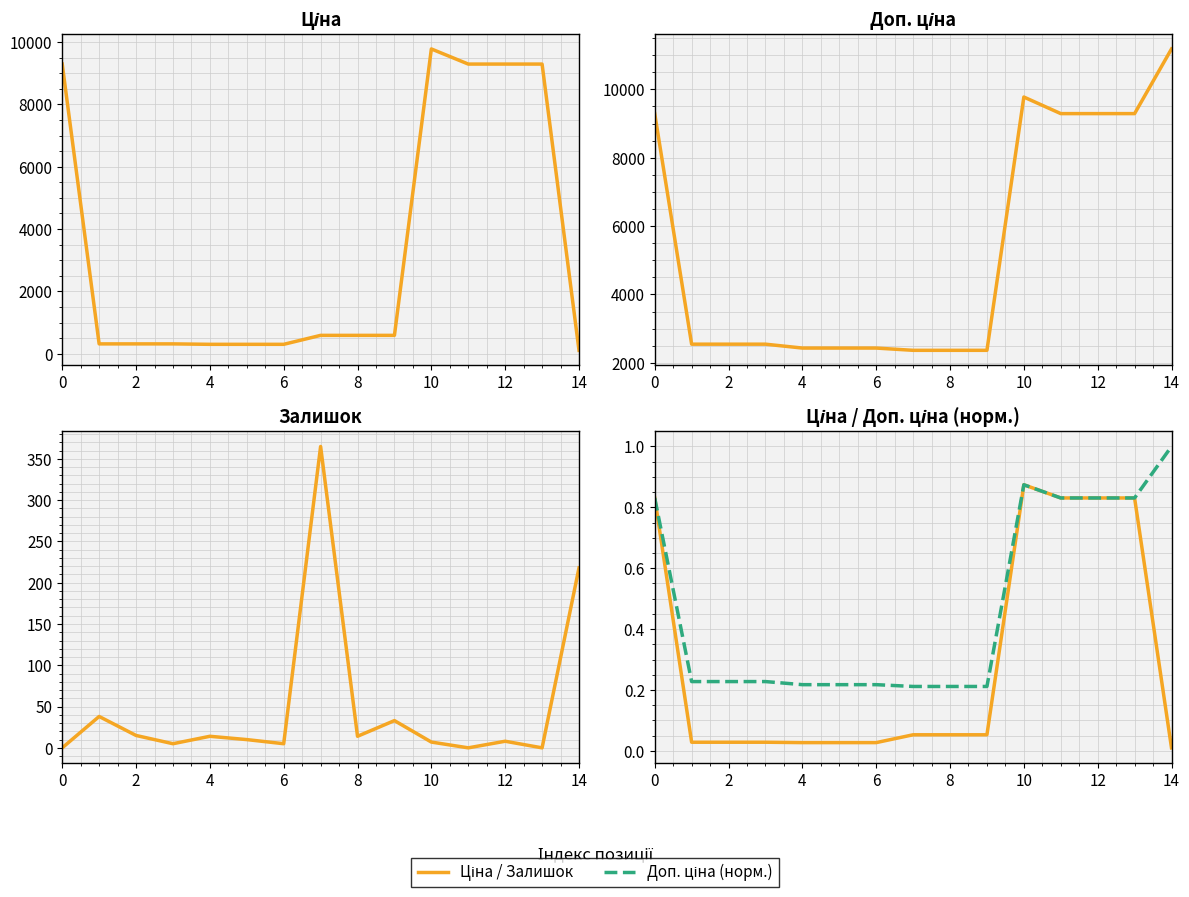

Where is the first local maximum for Доп. ціна?

10